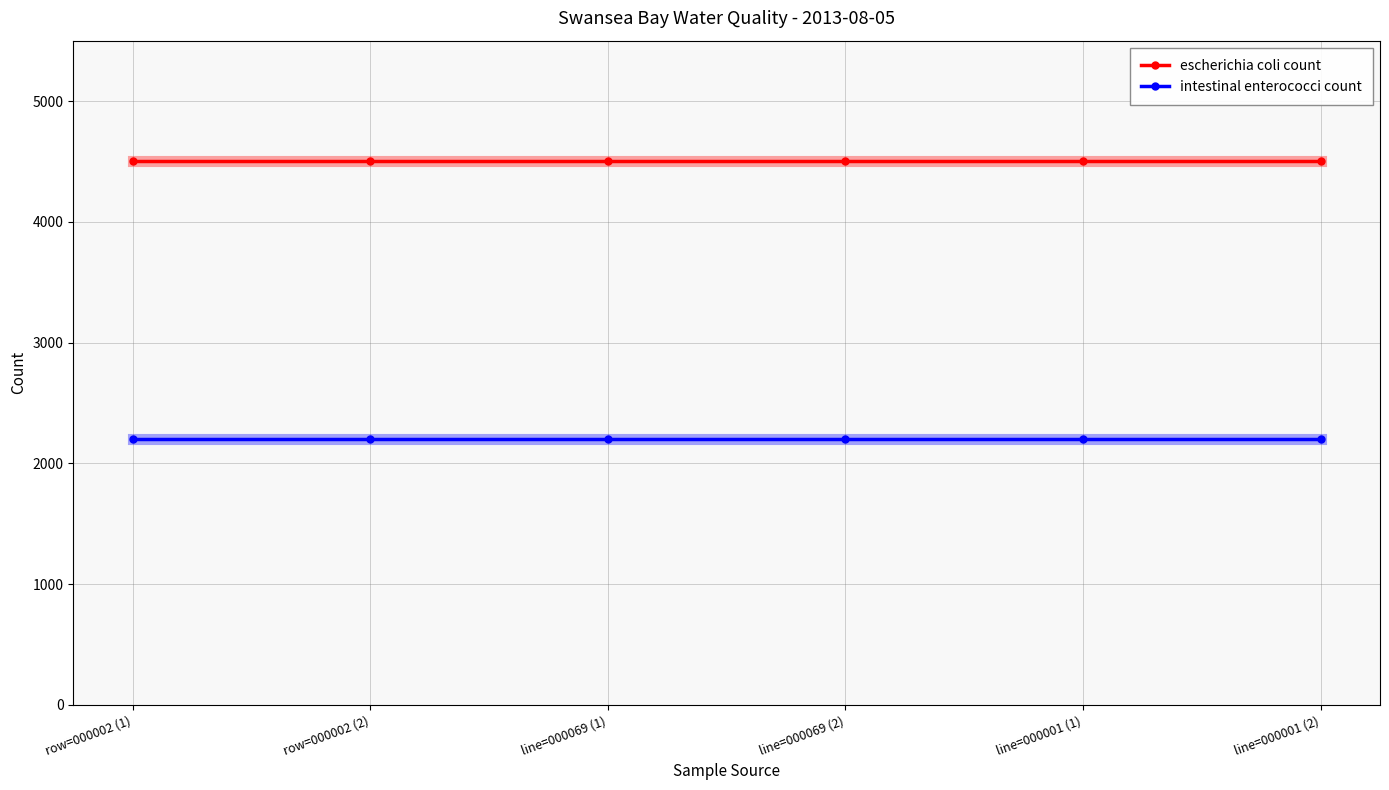

What is the total value across all series at row=000002 (2)?

6700